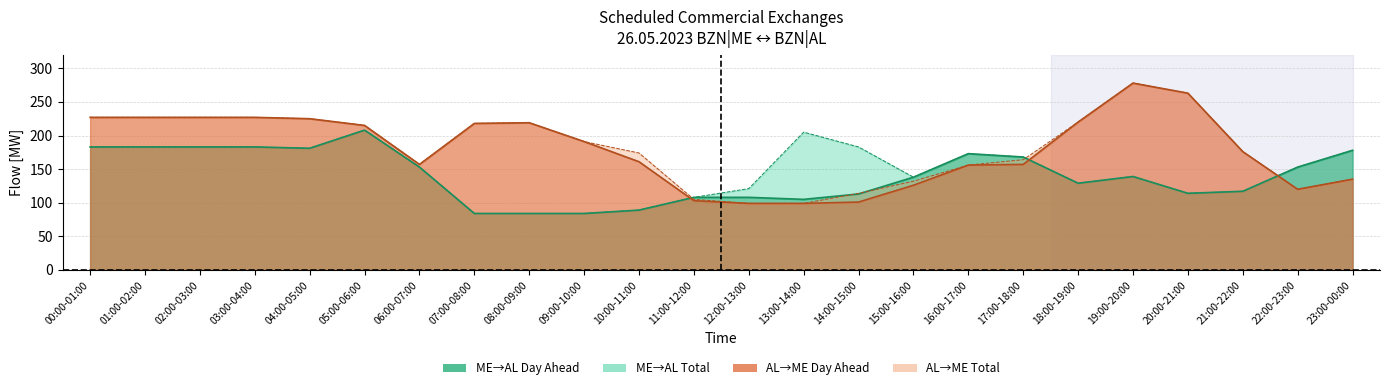

What is the smallest value displayed?

84